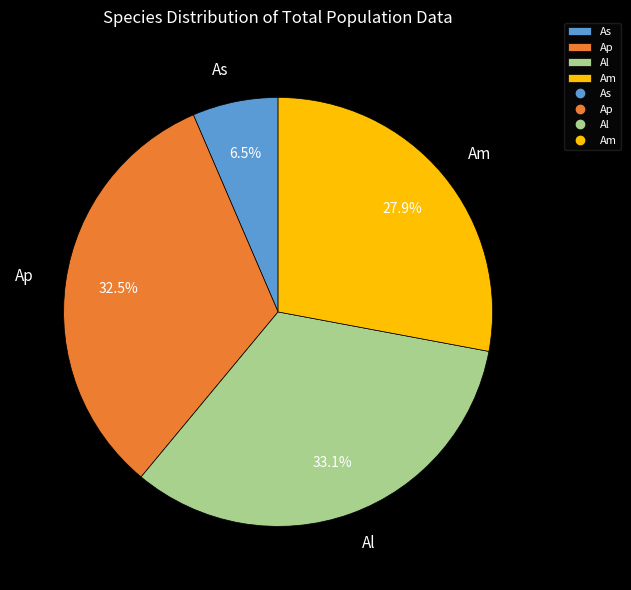

Is there any slice that represents more than half of the pie?

No